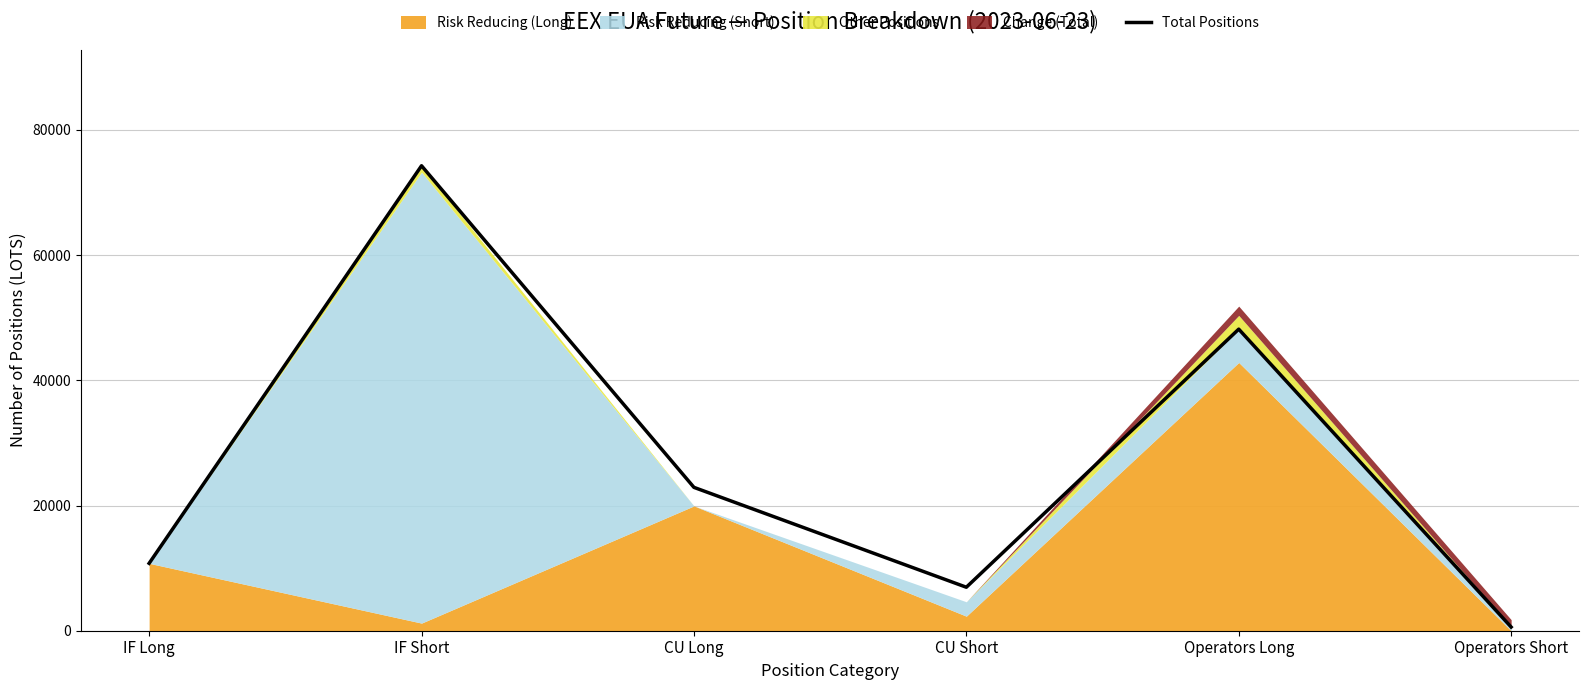

What position from the right is IF Long?

6